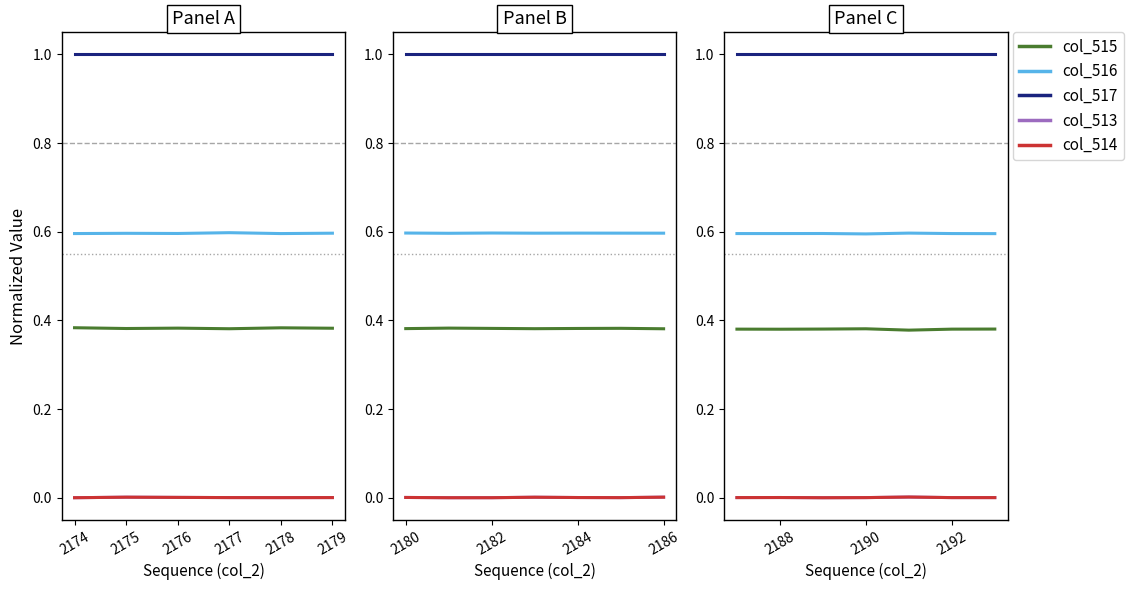

In col_515, how many points are higher than both neighbors (excluding endpoints)?

1